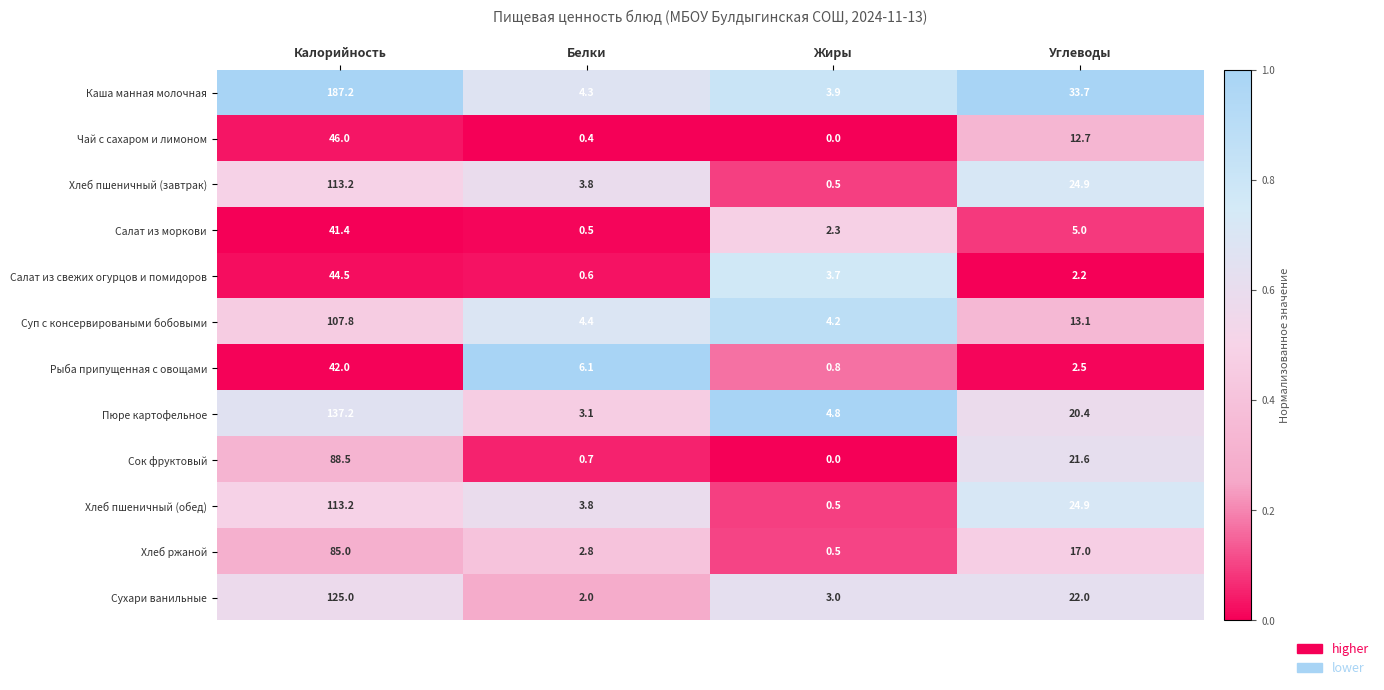

Is it true that Суп с консервироваными бобовыми equals 4.2 at Жиры?

True